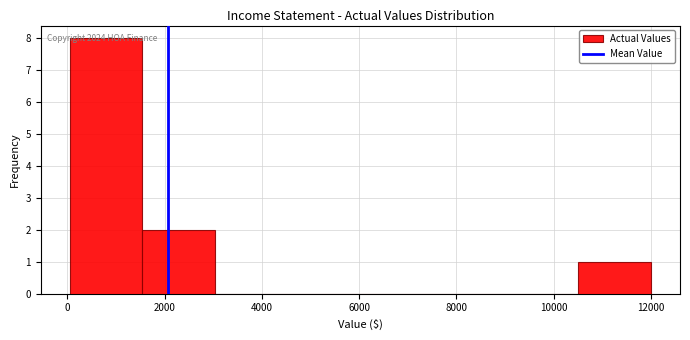

Which range on the x-axis has the tallest bar?

0 to 1600